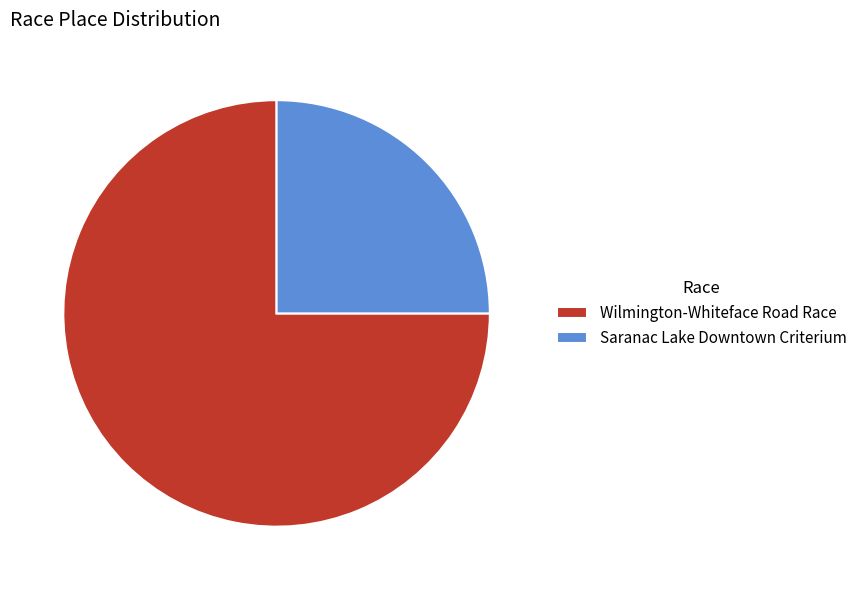

Does any single category account for the majority?

Yes